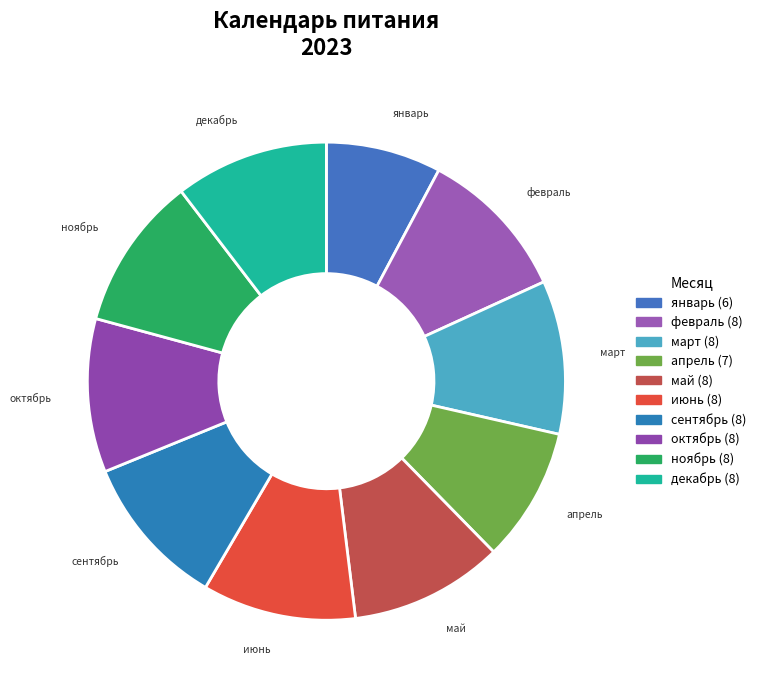

Approximately how many times larger is the value at апрель compared to декабрь?

0.9